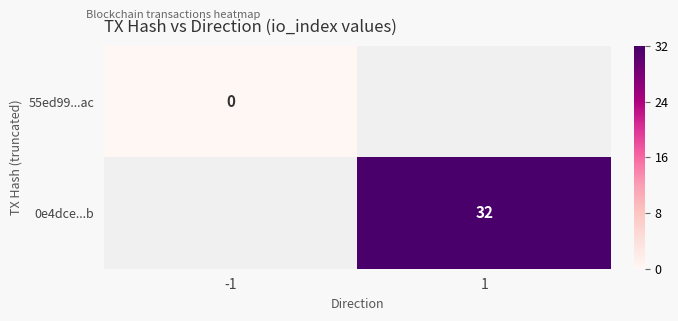

True or false: 0e4dce...b has a value of 32 at 1.

True